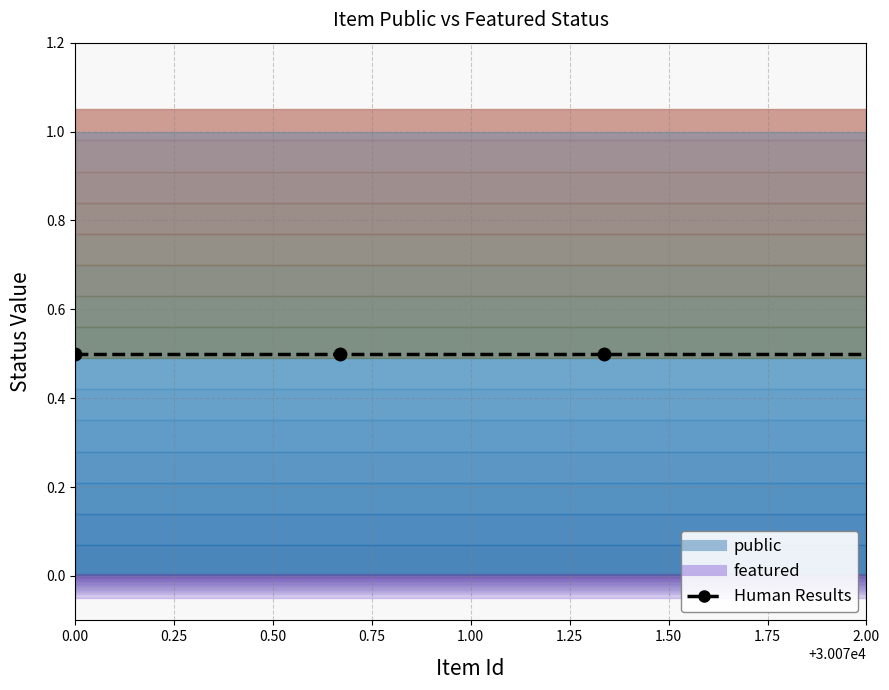

At which label does public reach its peak?

30070